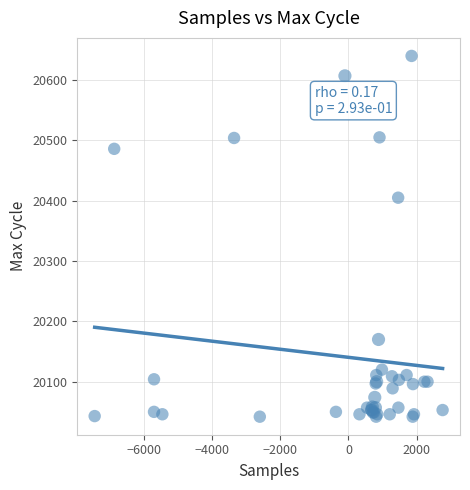

What Y value in the scatter plot is closest to 20341?

20405